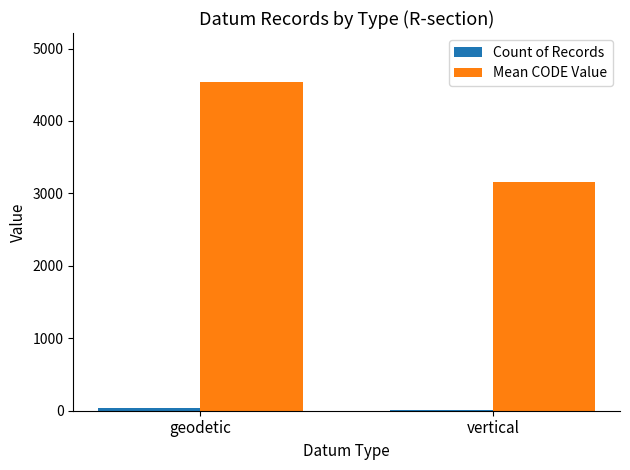

At which category is the sum across all series the highest?

geodetic